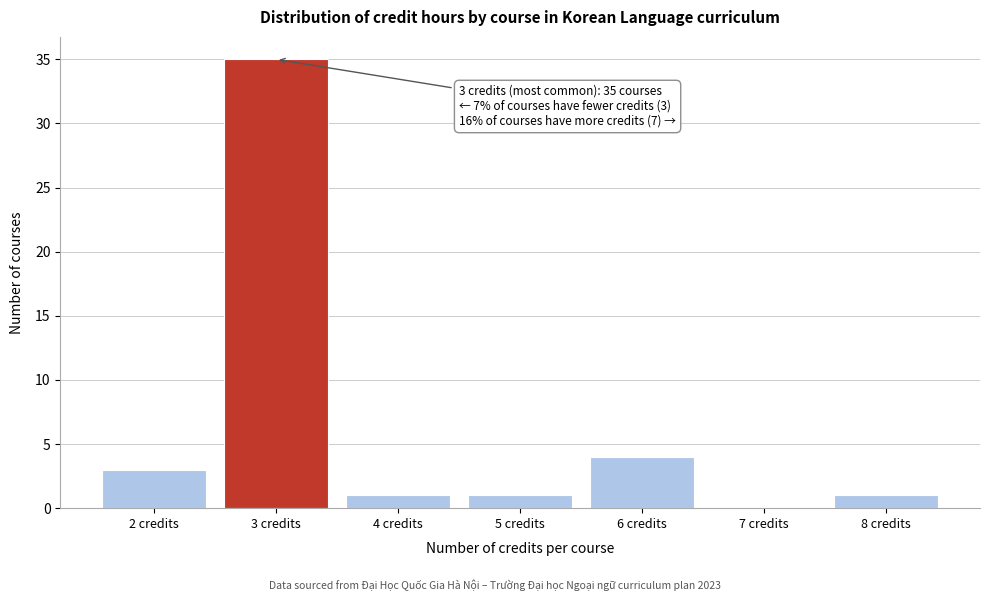

Over which range of the x-axis is the bar tallest?

2.5 to 3.5